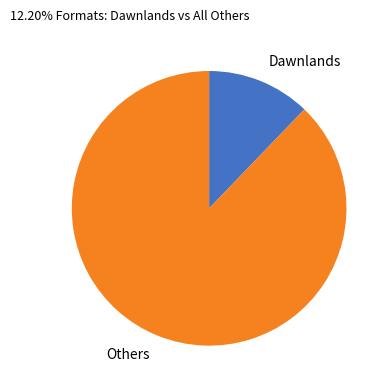

Is the sum of Dawnlands and Others greater than half?

Yes